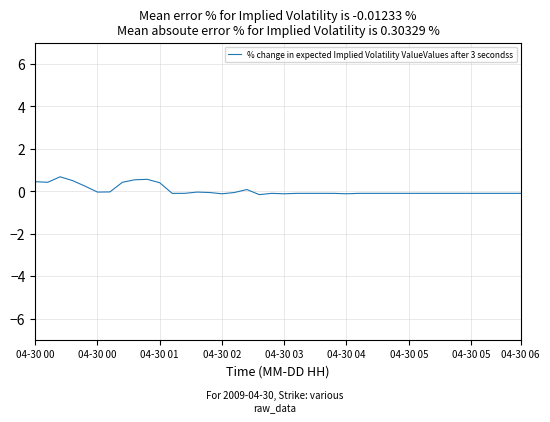

What is the difference between the maximum and minimum values?

0.8